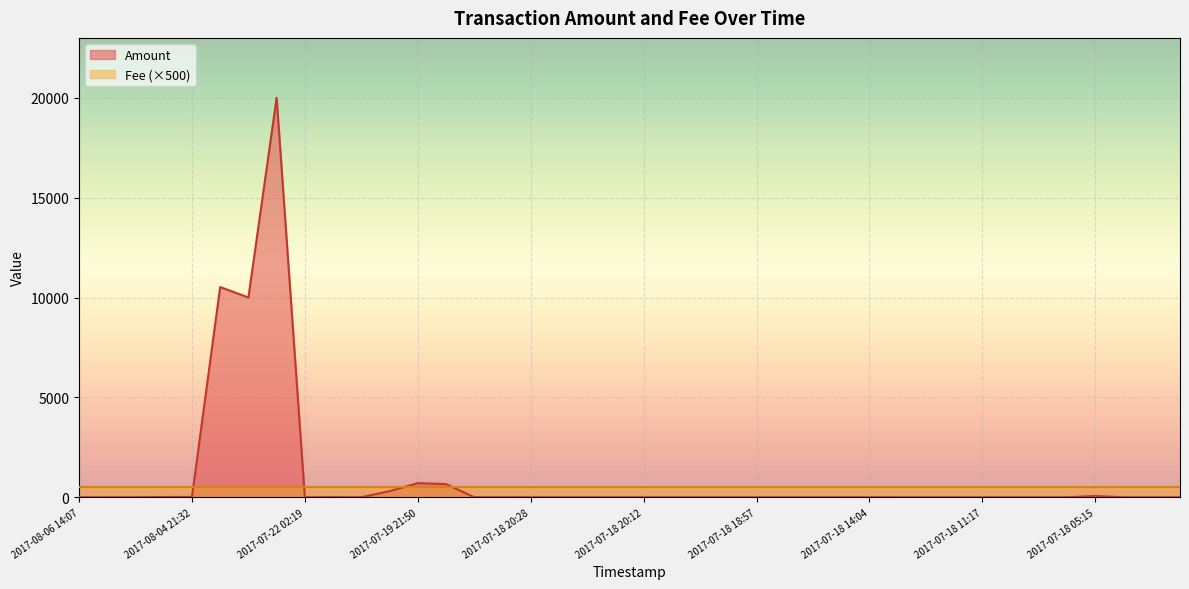

True or false: the data has more than 2 interior local peaks.

True